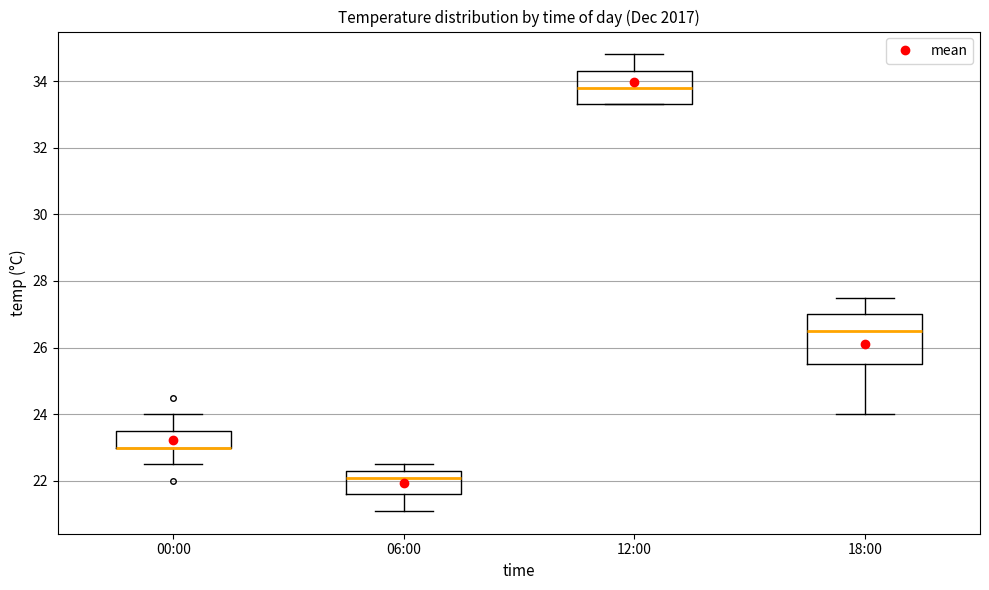

Reading left to right, transcribe this box plot: for each box, give where its median line is, the range the box spans, and where its two whiskers end, as read against the y-axis. The values are not printed on the chart, so give them approximately, as read against the axis.

00:00: median 23.0 (drawn on the box's lower edge), box 23.0 to 23.6, whiskers 22.6 to 24.0
06:00: median 22.2, box 21.6 to 22.4, whiskers 21.2 to 22.6
12:00: median 33.8, box 33.4 to 34.4, whiskers 33.4 to 34.8
18:00: median 26.6, box 25.6 to 27.0, whiskers 24.0 to 27.6